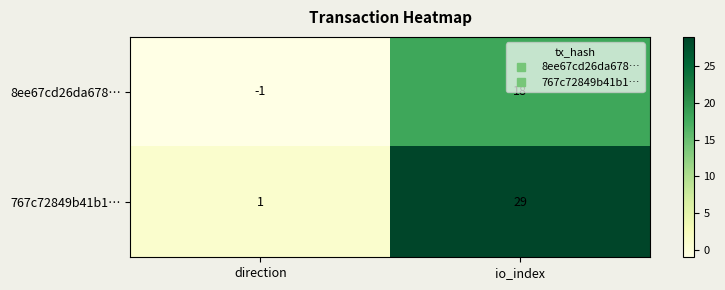

Between direction and io_index, which series saw the biggest shift?

767c72849b41b1…